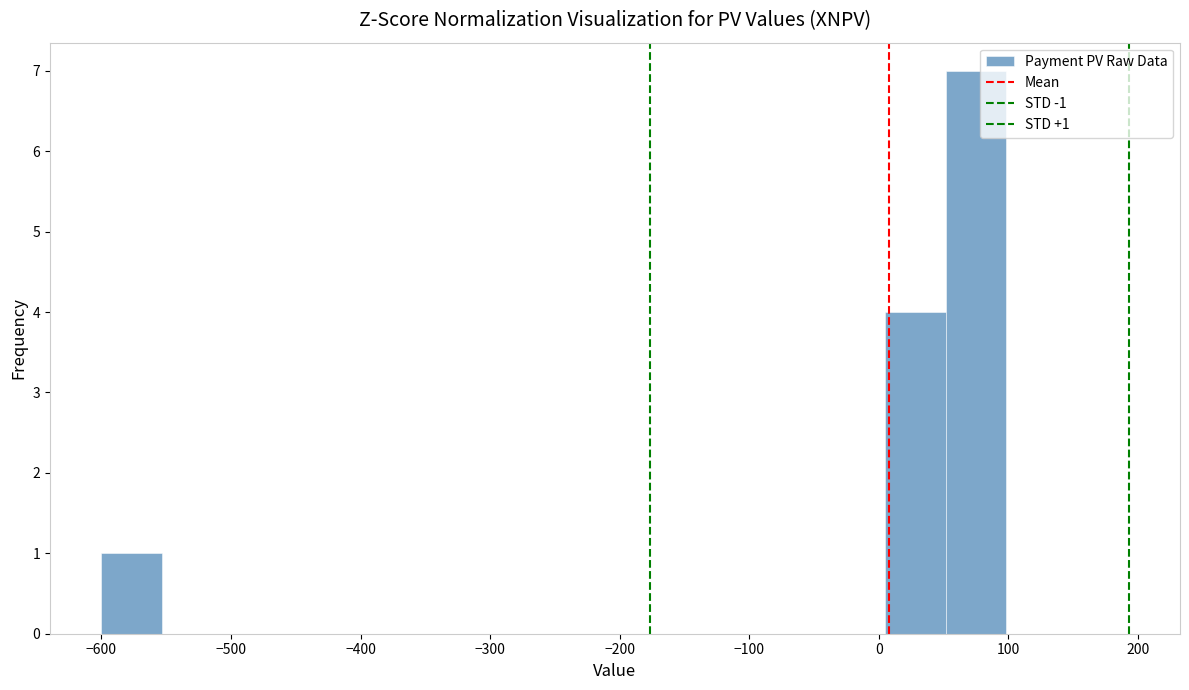

Over which range of the x-axis is the bar tallest?

50 to 100